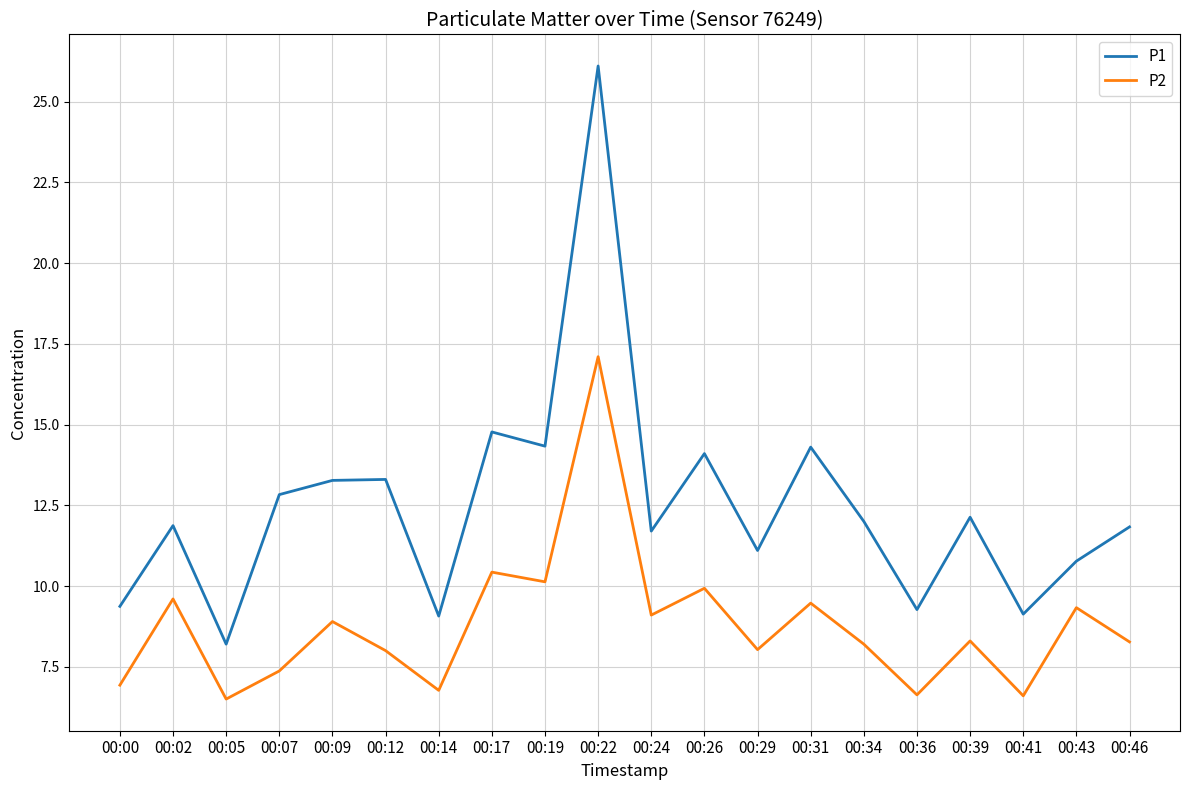

What is the spread (max minus min) of values at 00:36?

2.6